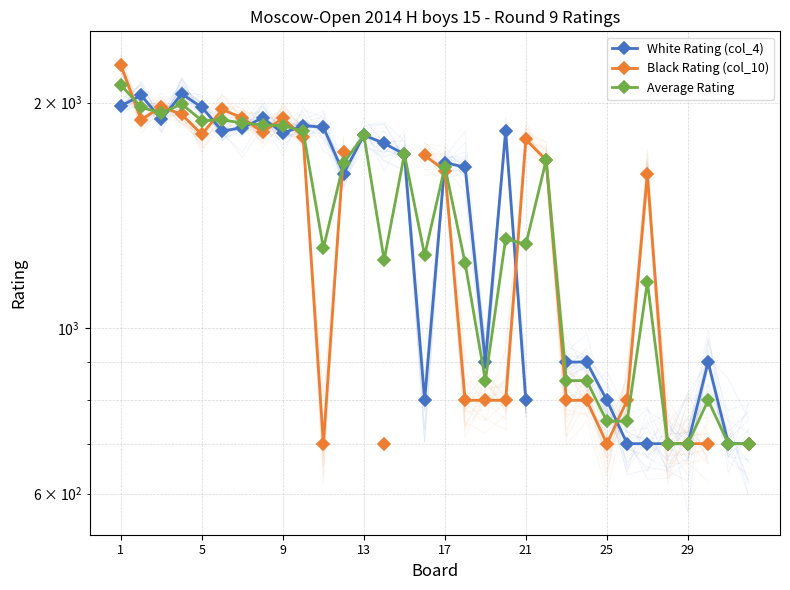

At which category is the sum across all series the highest?

1